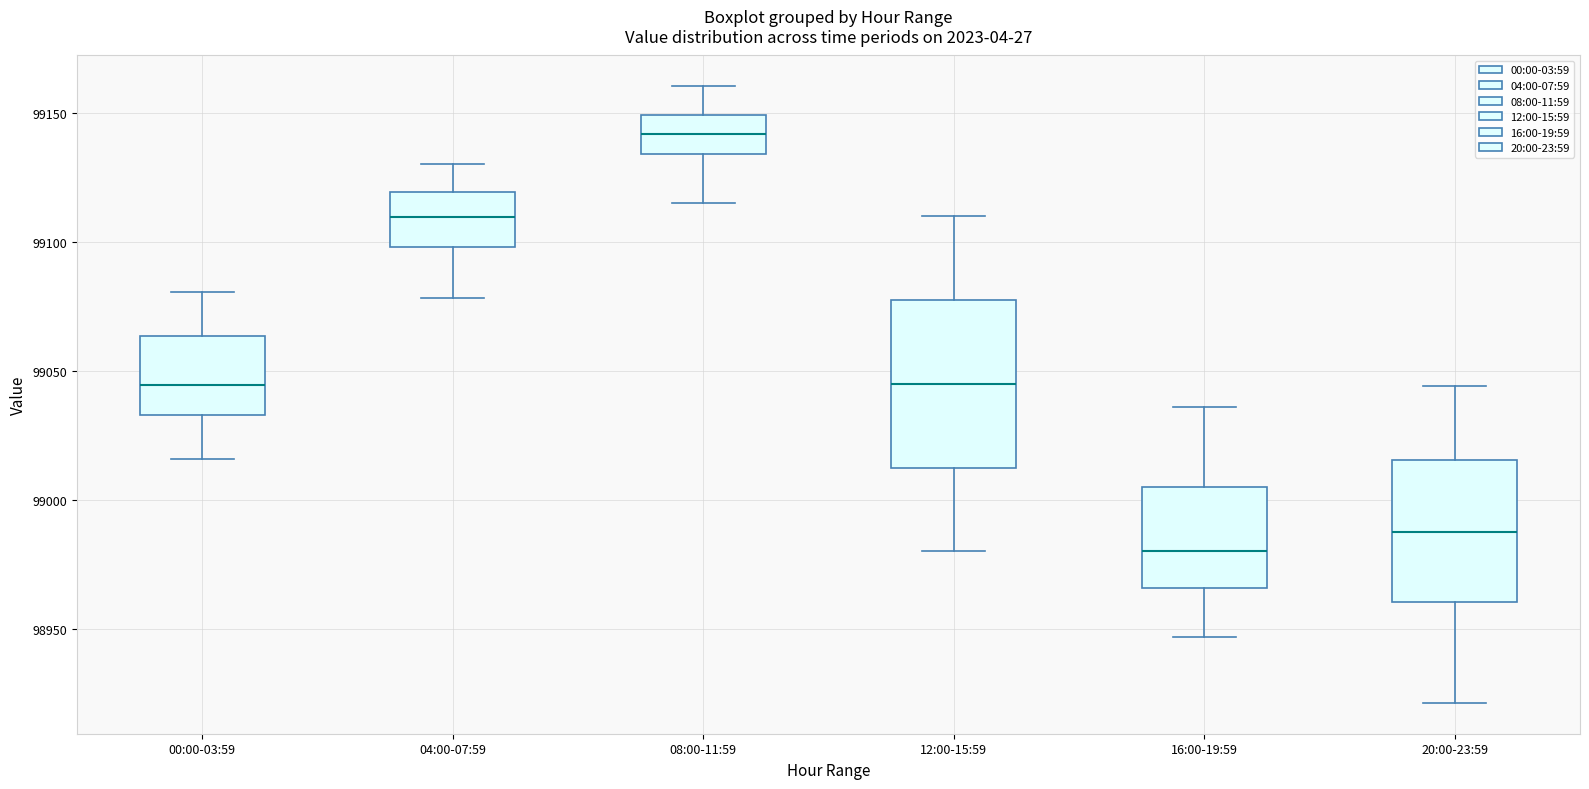

Reading left to right, transcribe this box plot: for each box, give where its median line is, the range the box spans, and where its two whiskers end, as read against the y-axis. The values are not printed on the chart, so give them approximately, as read against the axis.

00:00-03:59: median 99045, box 99035 to 99065, whiskers 99015 to 99080
04:00-07:59: median 99110, box 99100 to 99120, whiskers 99080 to 99130
08:00-11:59: median 99140, box 99135 to 99150, whiskers 99115 to 99160
12:00-15:59: median 99045, box 99015 to 99080, whiskers 98980 to 99110
16:00-19:59: median 98980, box 98965 to 99005, whiskers 98945 to 99035
20:00-23:59: median 98990, box 98960 to 99015, whiskers 98920 to 99045